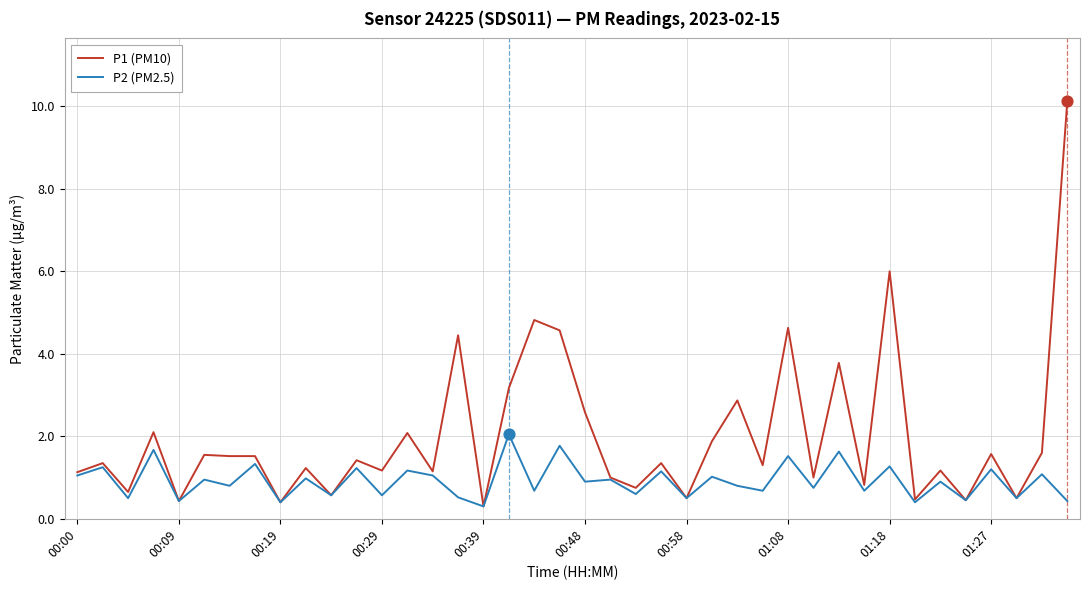

Rank the series by their maximum value, from highest to lowest.

P1 (PM10), P2 (PM2.5)